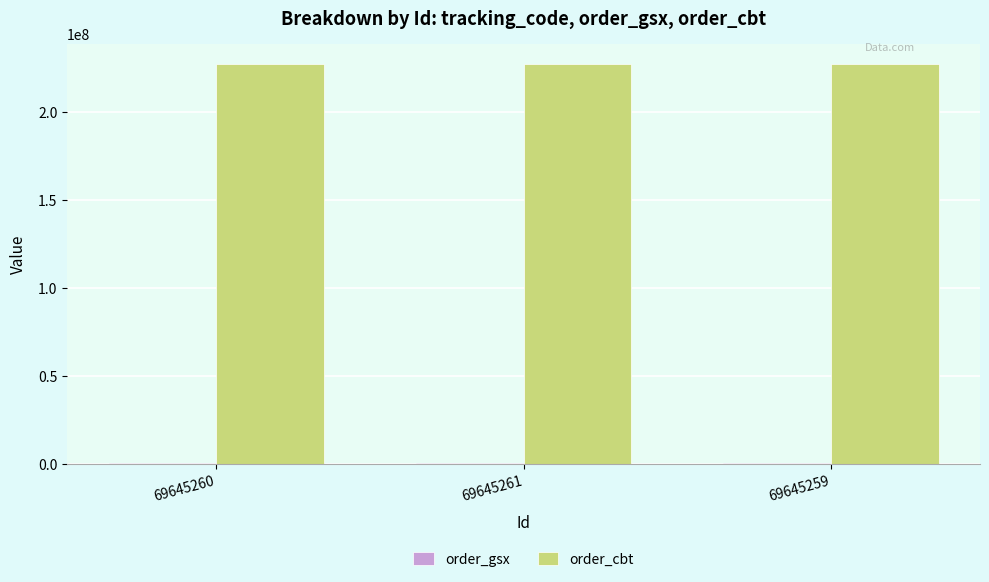

How many categories are shown in the chart?

3